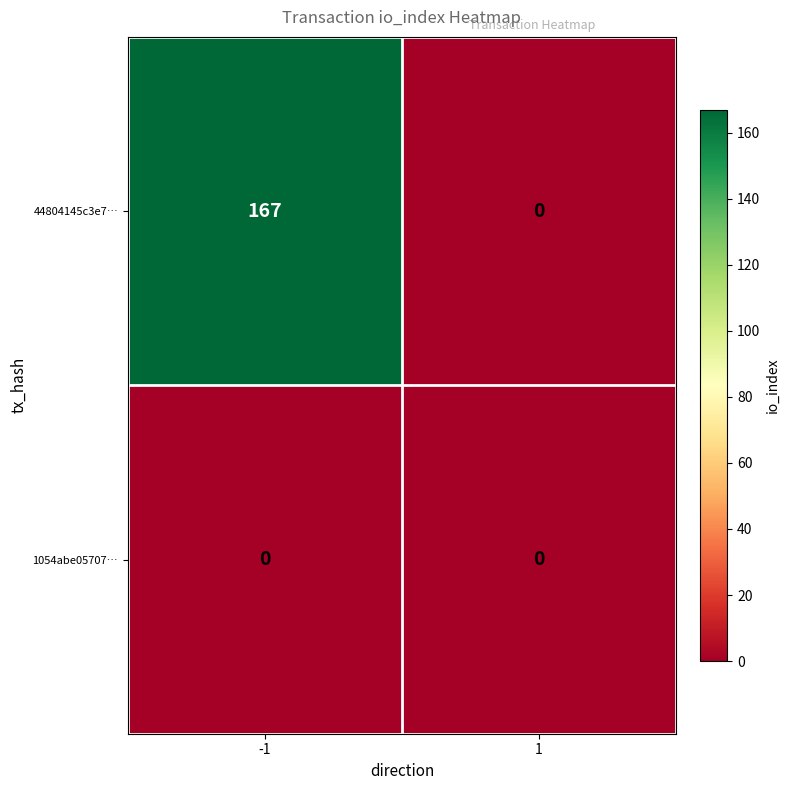

At how many categories does at least one series exceed 48?

1